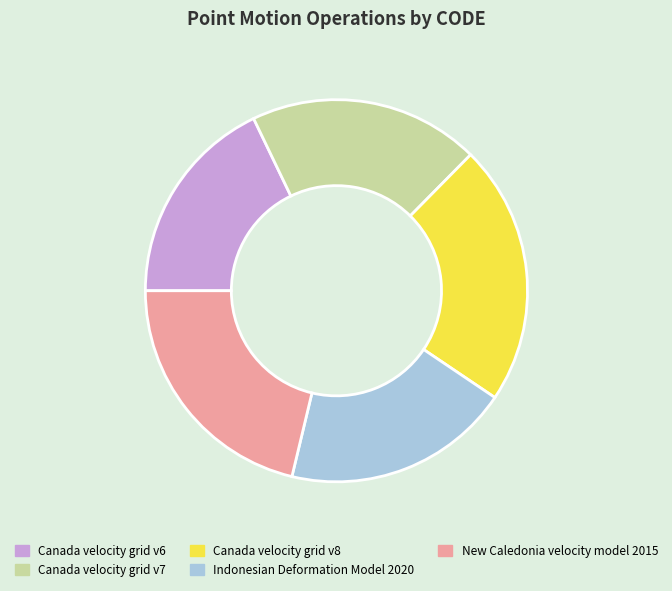

Between Canada velocity grid v7 and Canada velocity grid v6, which is larger?

Canada velocity grid v7